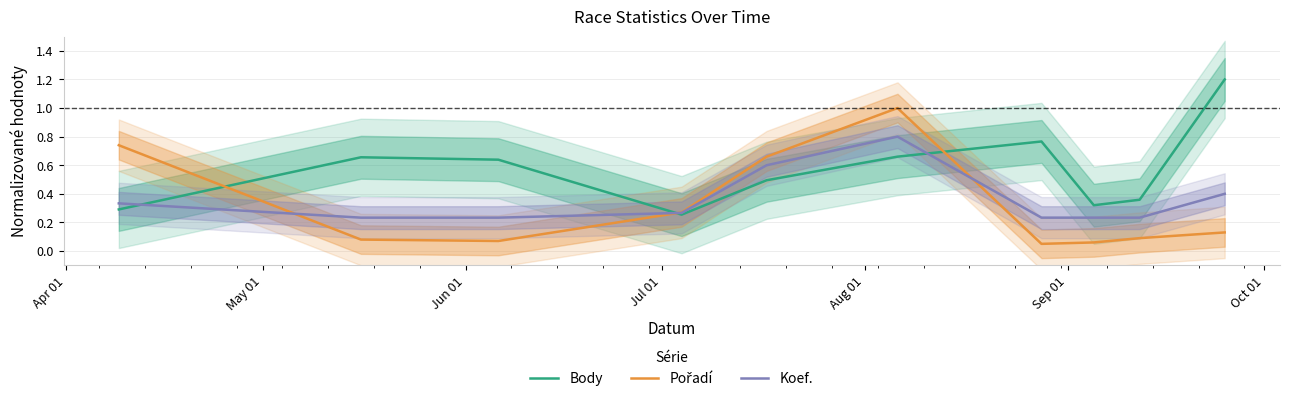

What is the highest value of the Body series?

1.2